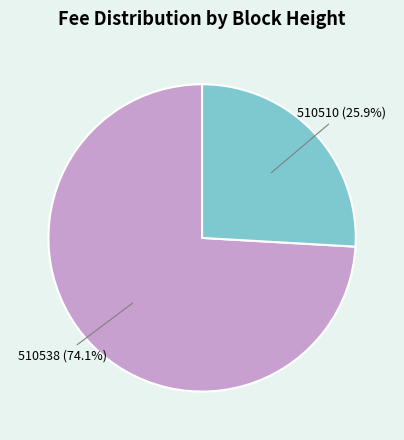

Does any single category account for the majority?

Yes